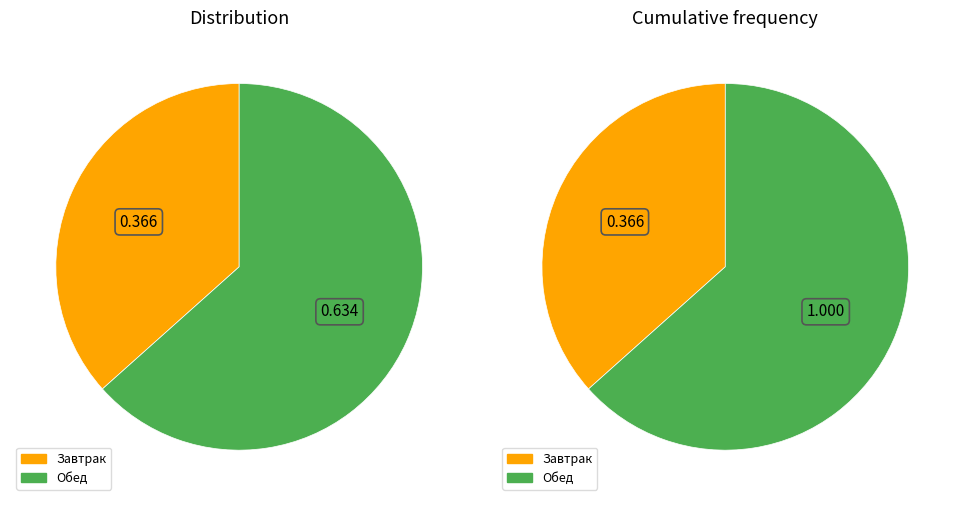

To the nearest percent, what is the difference between the Завтрак and Обед slice percentages?

27%